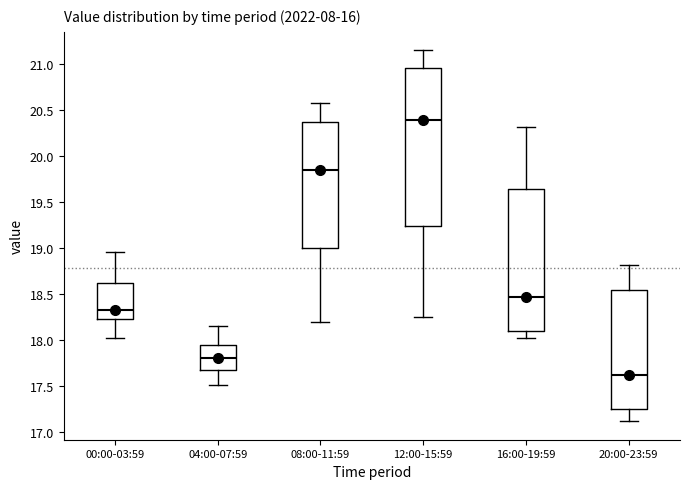

Which box is the tallest, from its lower edge to its upper edge?

12:00-15:59